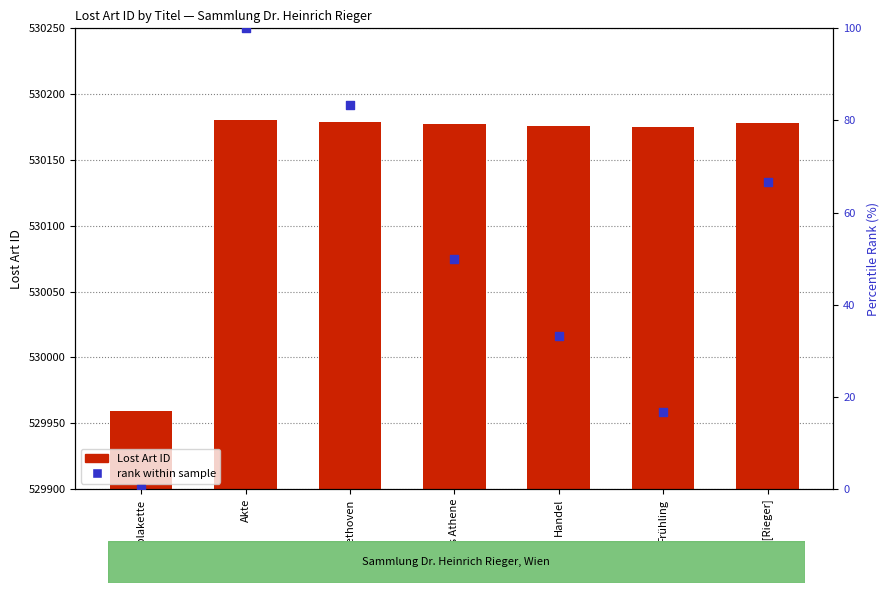

What is the total value across all series at Akte?

530280.0